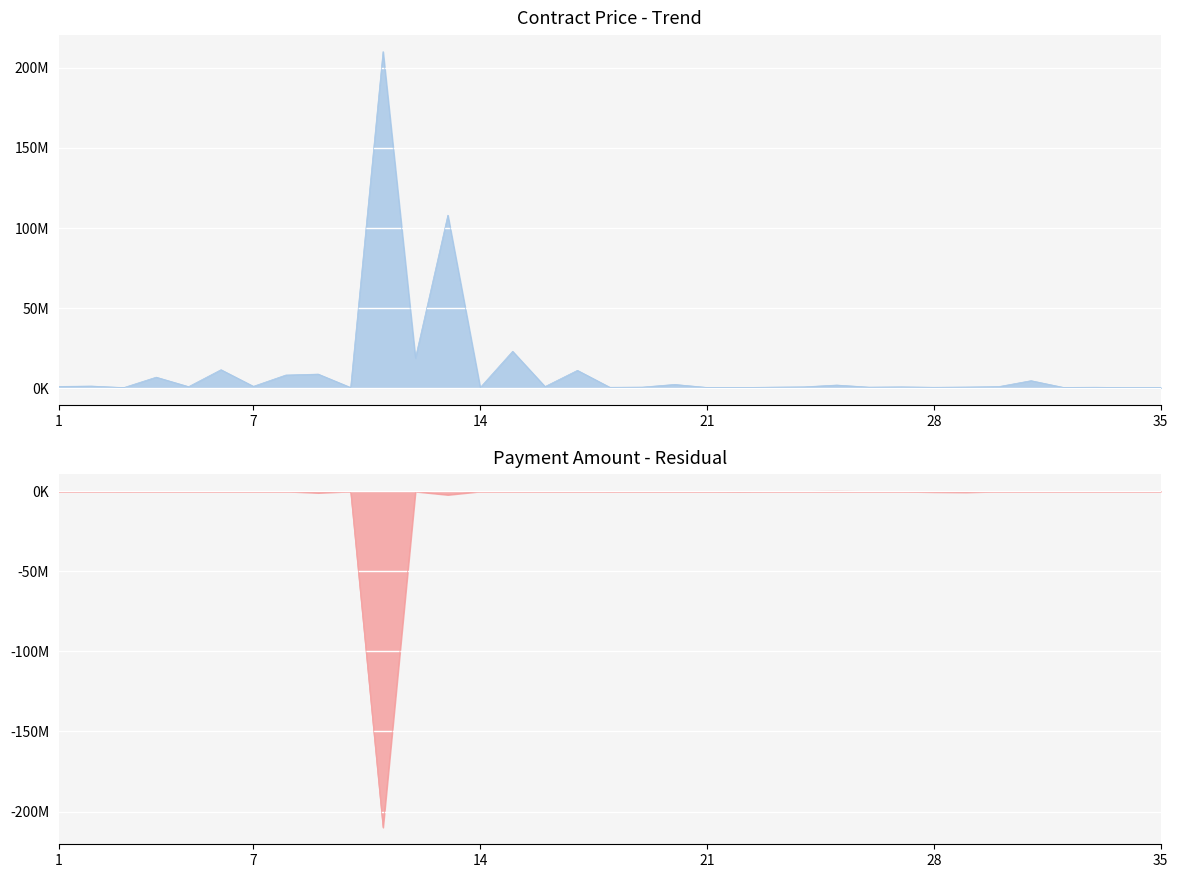

Reading right to left, list all the values displayed in this chart.

35=199452.5	34=149184.0	33=412001.1	32=294000.0	31=4515000.0	30=800640.6	29=546005.9	28=387648.0	27=645624.0	26=476314.9	25=1778506.2	24=659282.5	23=469440.0	22=214673.8	21=276819.0	20=2160000.0	19=493543.3	18=387006.2	17=10956322.8	16=840000.0	15=22853898.3	14=235867.0	13=107852706.3	12=18699463.7	11=209972094.9	10=253000.0	9=8618717.0	8=8032600.0	7=990000.0	6=11360921.1	5=780000.0	4=6699319.0	3=197514.5	2=1147013.0	1=915954.8